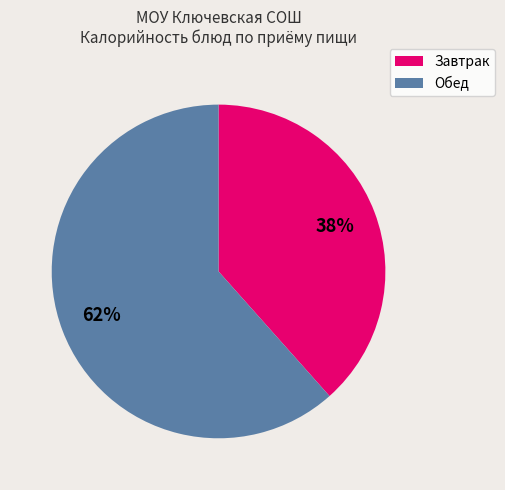

To the nearest percent, what is the average slice percentage?

50%